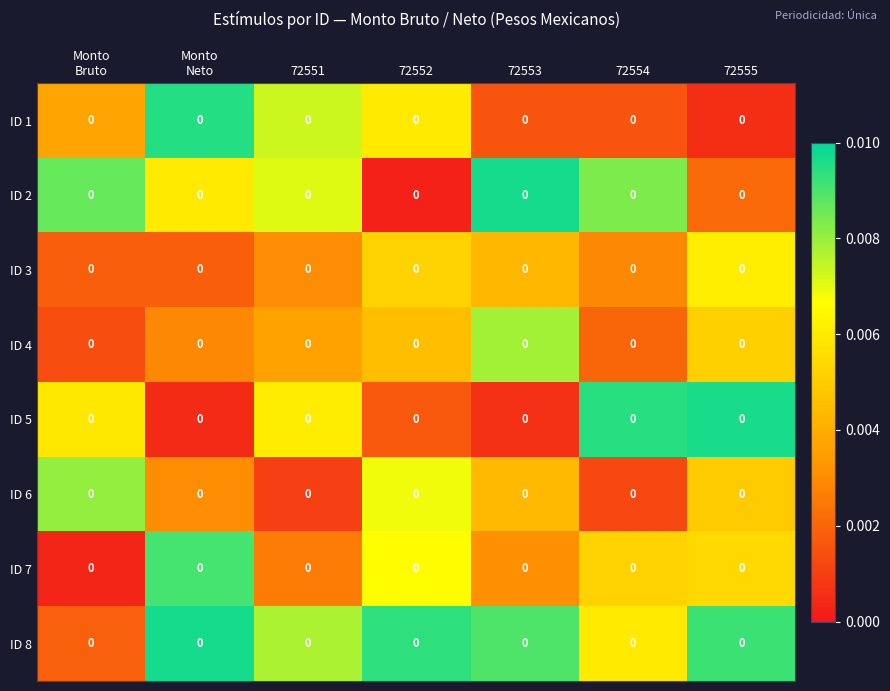

The ID 6 series shows 0.0 at 72552. True or false?

False